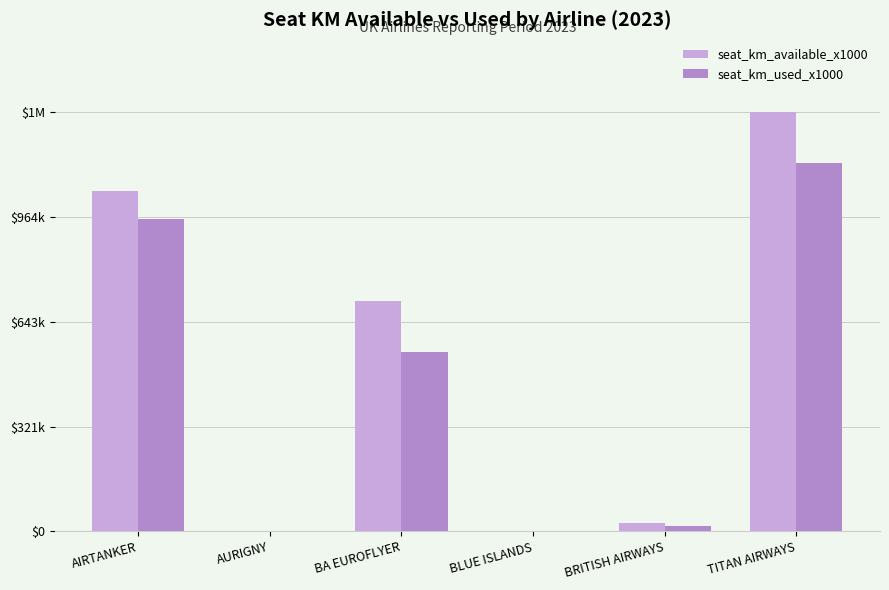

Does the chart contain stacked bars?

No